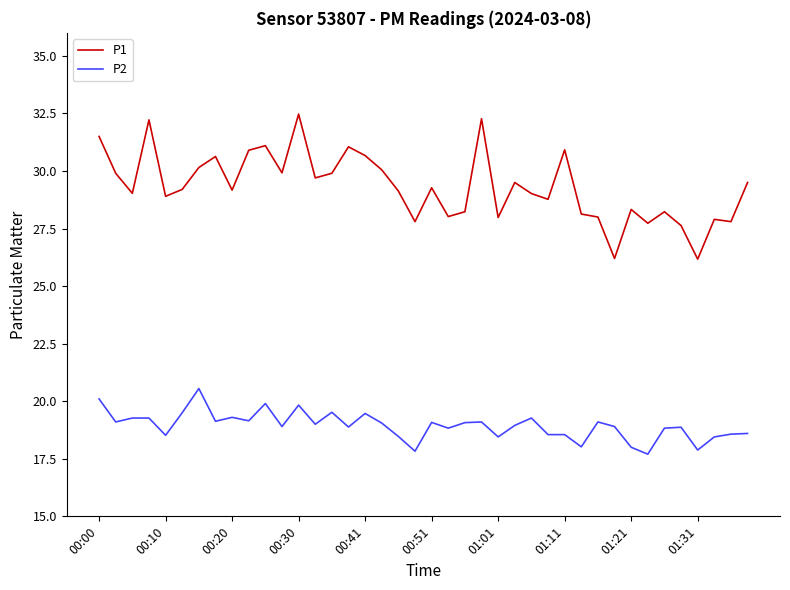

True or false: P1 and P2 cross at least once.

False